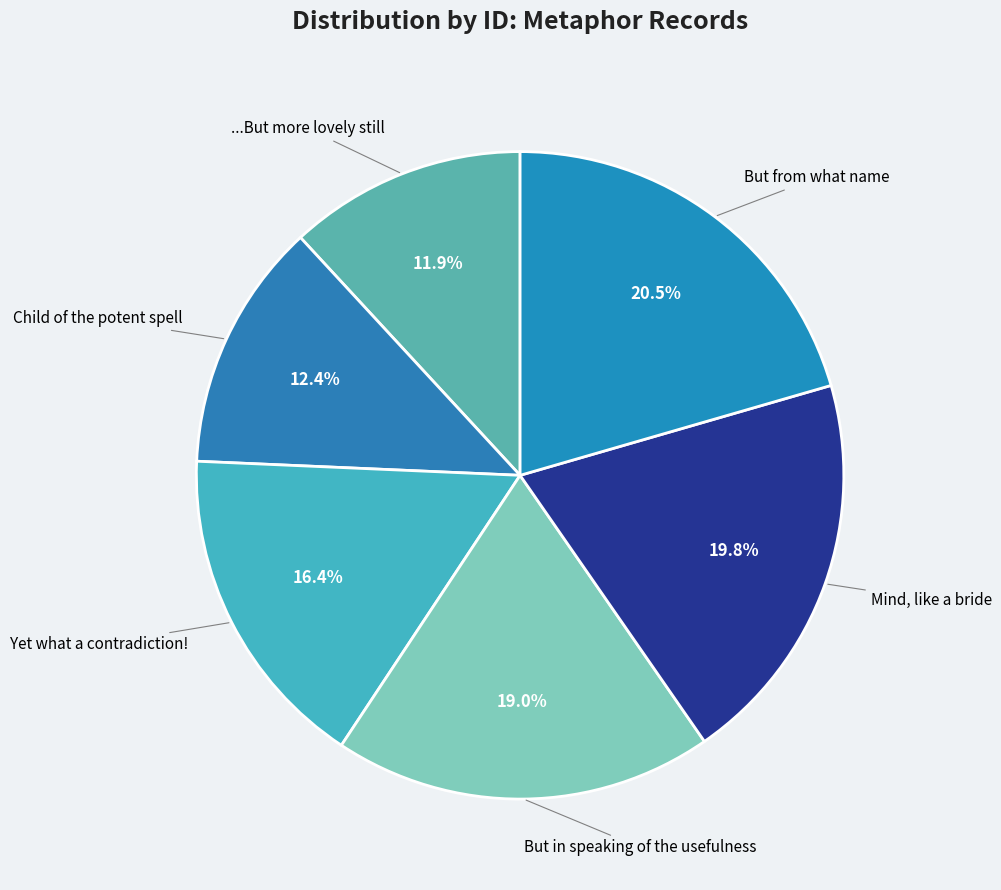

To the nearest percent, what is the combined percentage of ...But more lovely still and Yet what a contradiction!?

28%